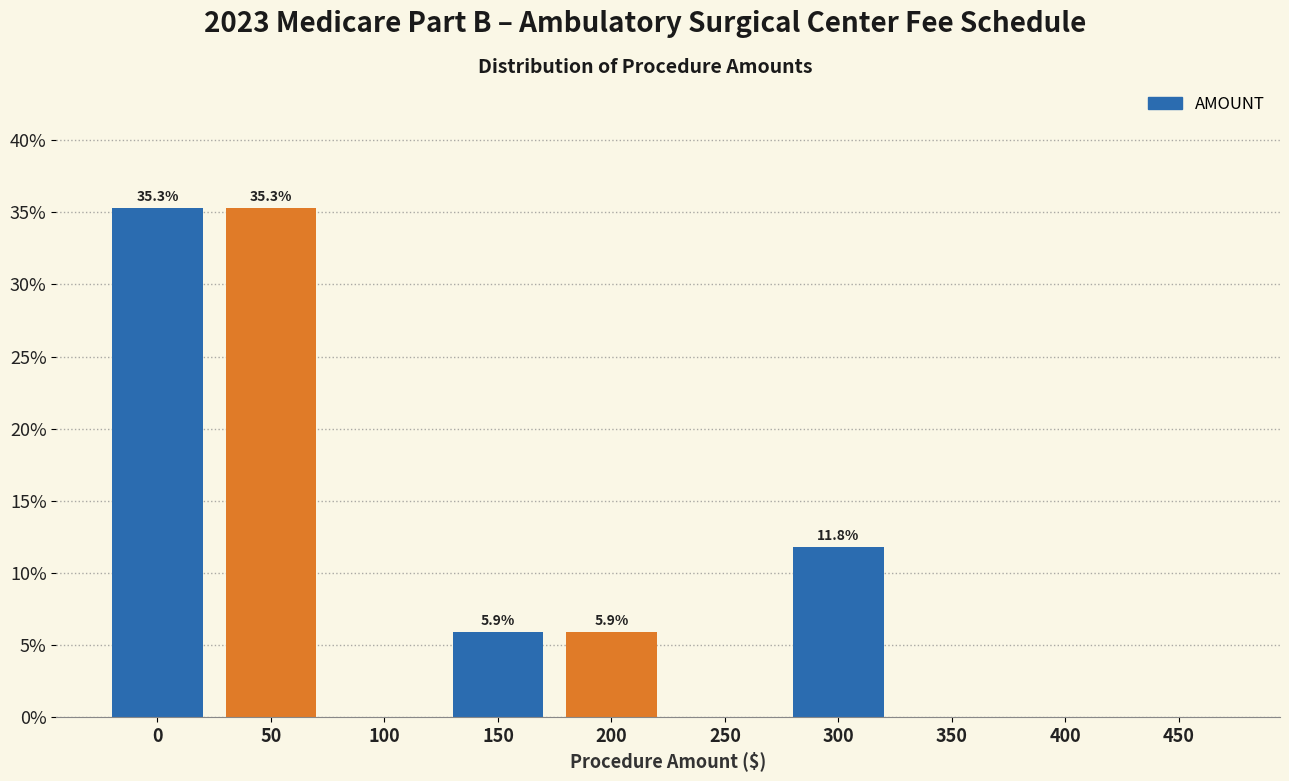

Reading left to right, transcribe all the data shown in this chart.

0=35.3	50=35.3	100=0.0	150=5.9	200=5.9	250=0.0	300=11.8	350=0.0	400=0.0	450=0.0